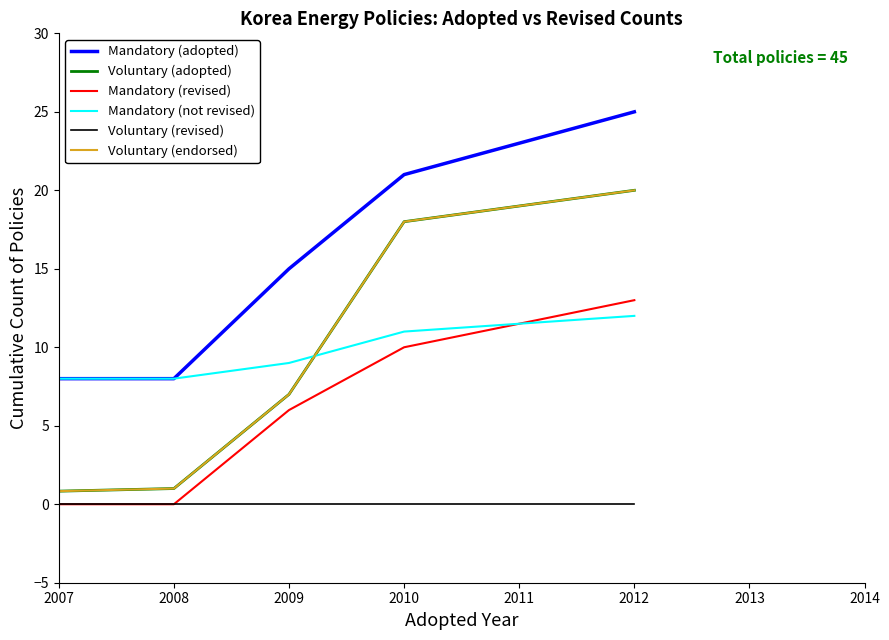

Does the chart display data point markers on the line(s)?

No